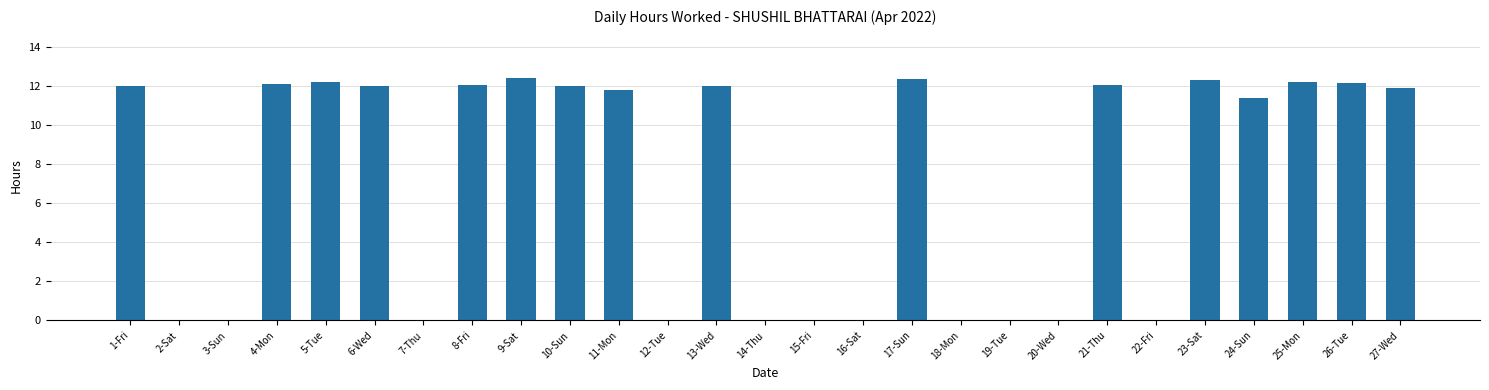

Is it true that the value at 19-Tue is -4.1?

False